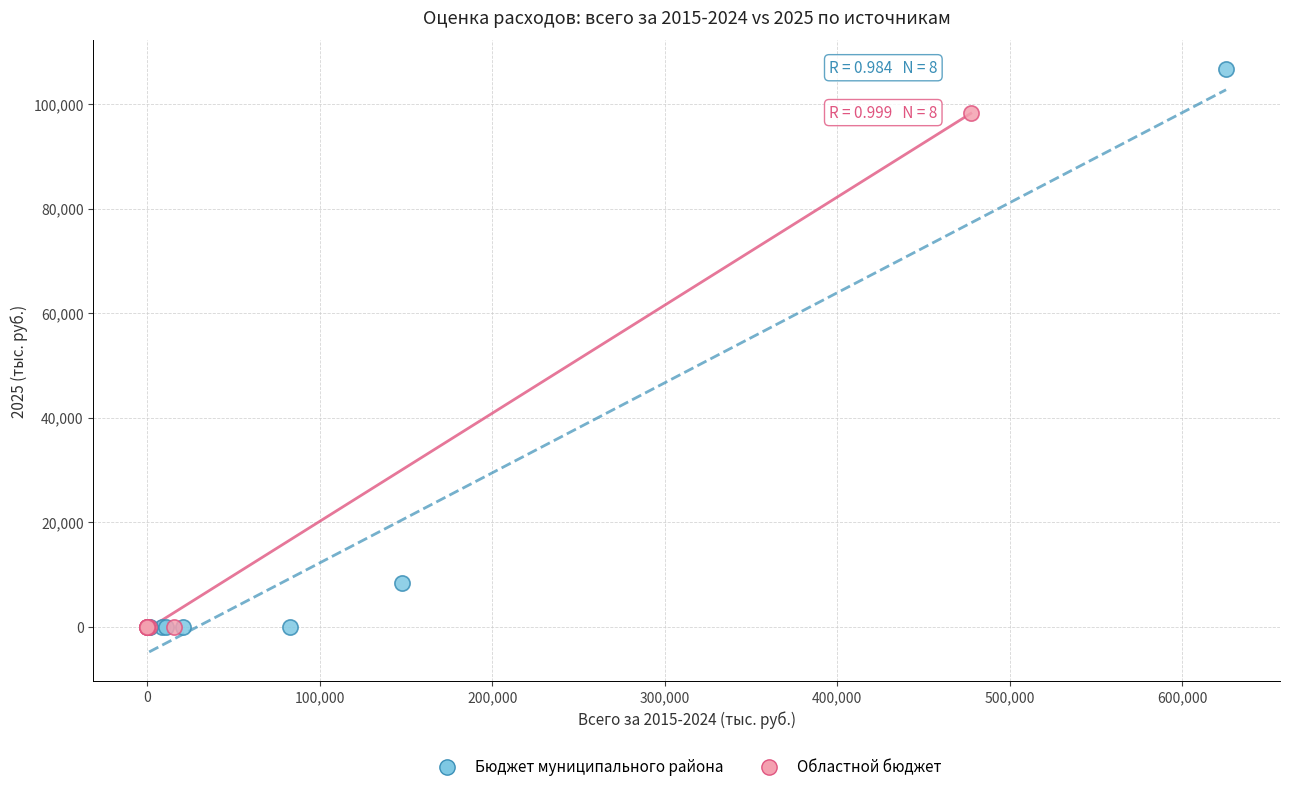

Which series contains the highest Y value?

Бюджет муниципального района